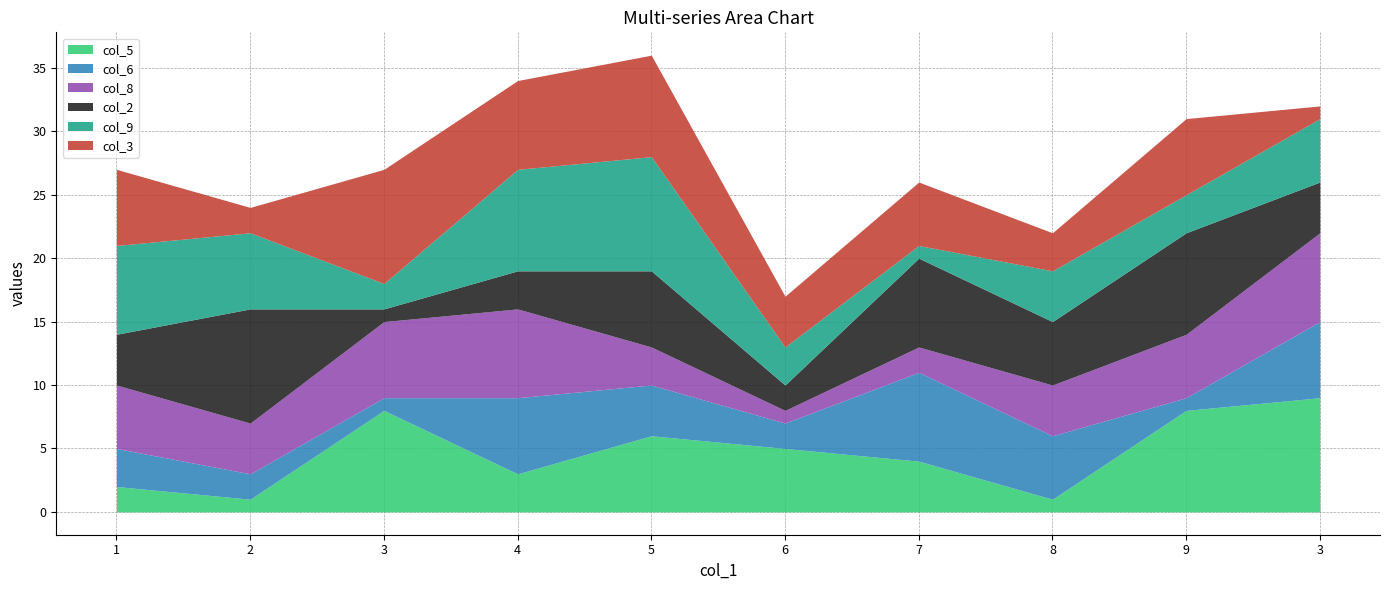

Does the chart display data point markers on the line(s)?

No